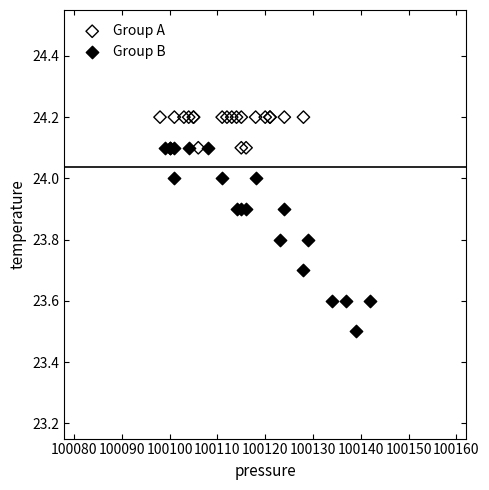

Which series reaches the maximum Y coordinate?

Group A